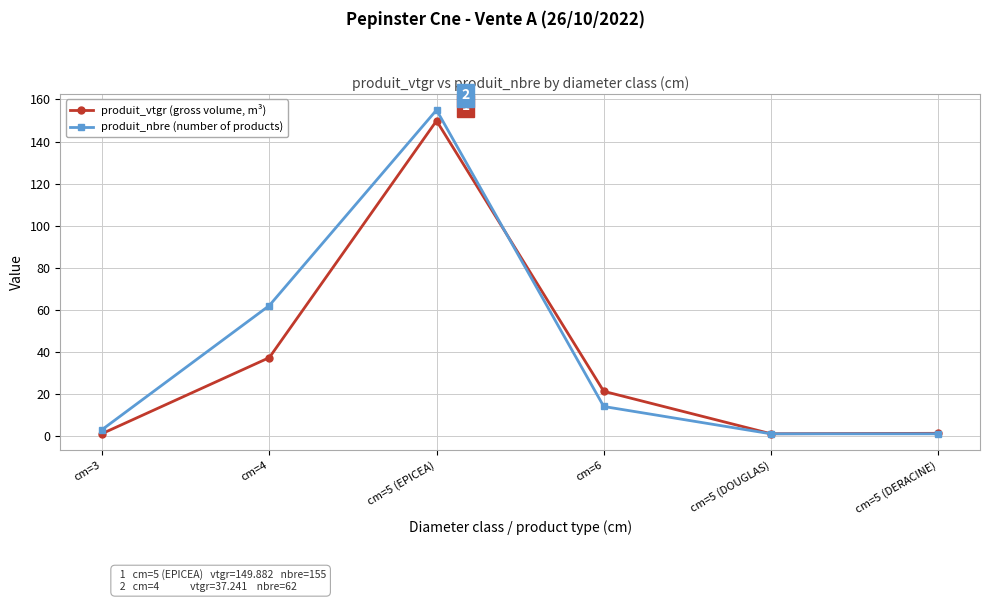

What is the highest value of the produit_nbre (number of products) series?

155.0